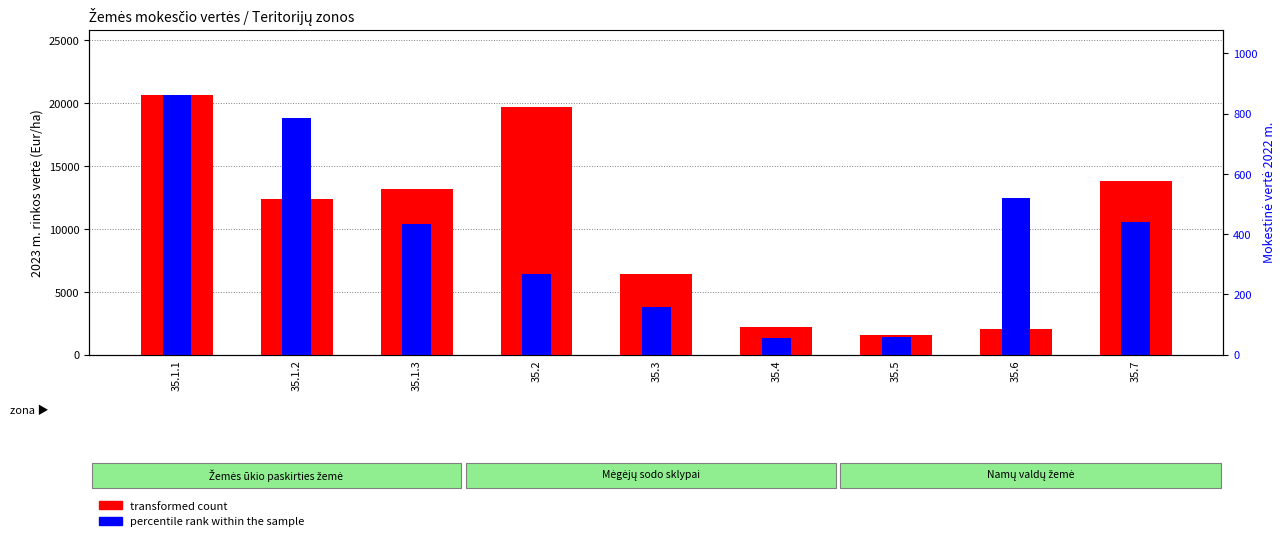

What is the minimum value for transformed count?

1520.0